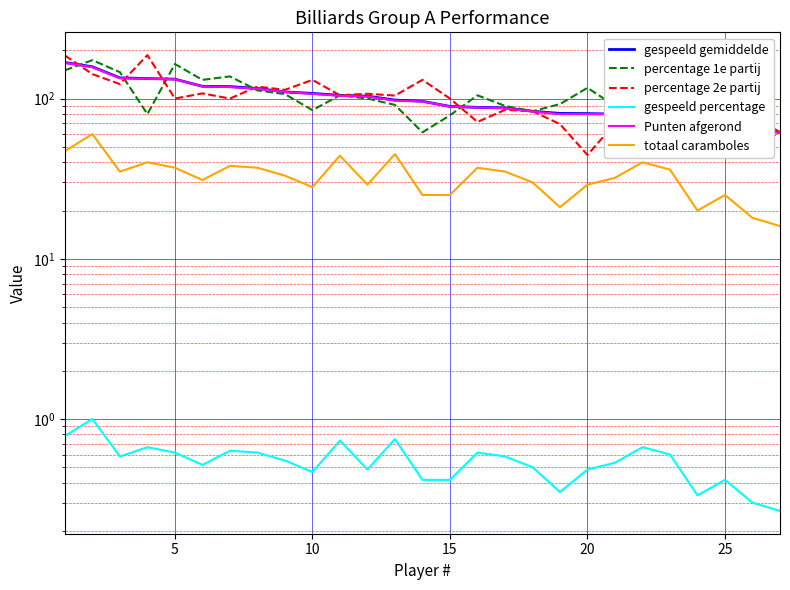

At how many categories does at least one series exceed 133?

6